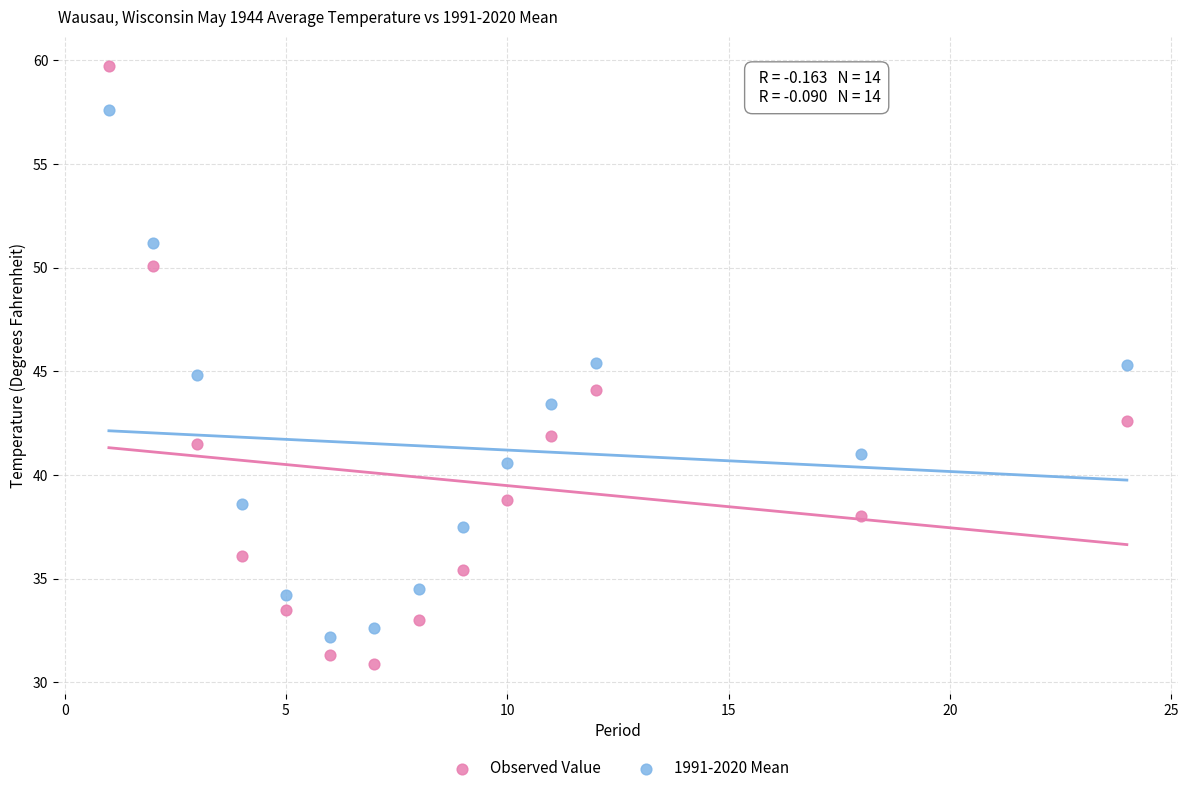

Which series reaches the minimum Y coordinate?

Observed Value